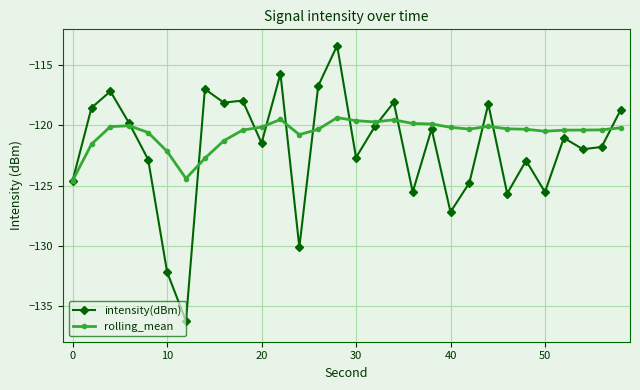

What is the value of the rolling_mean point at the 3rd from the left?

-120.1